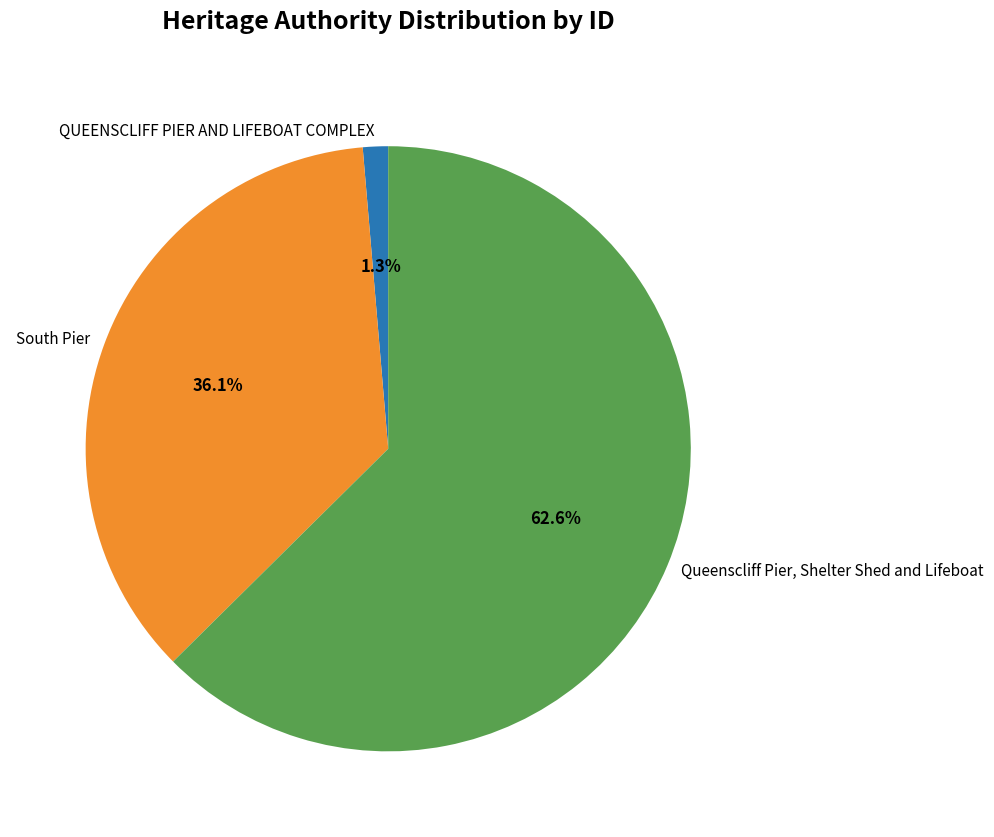

What is the largest slice in the pie chart?

Queenscliff Pier, Shelter Shed and Lifeboat